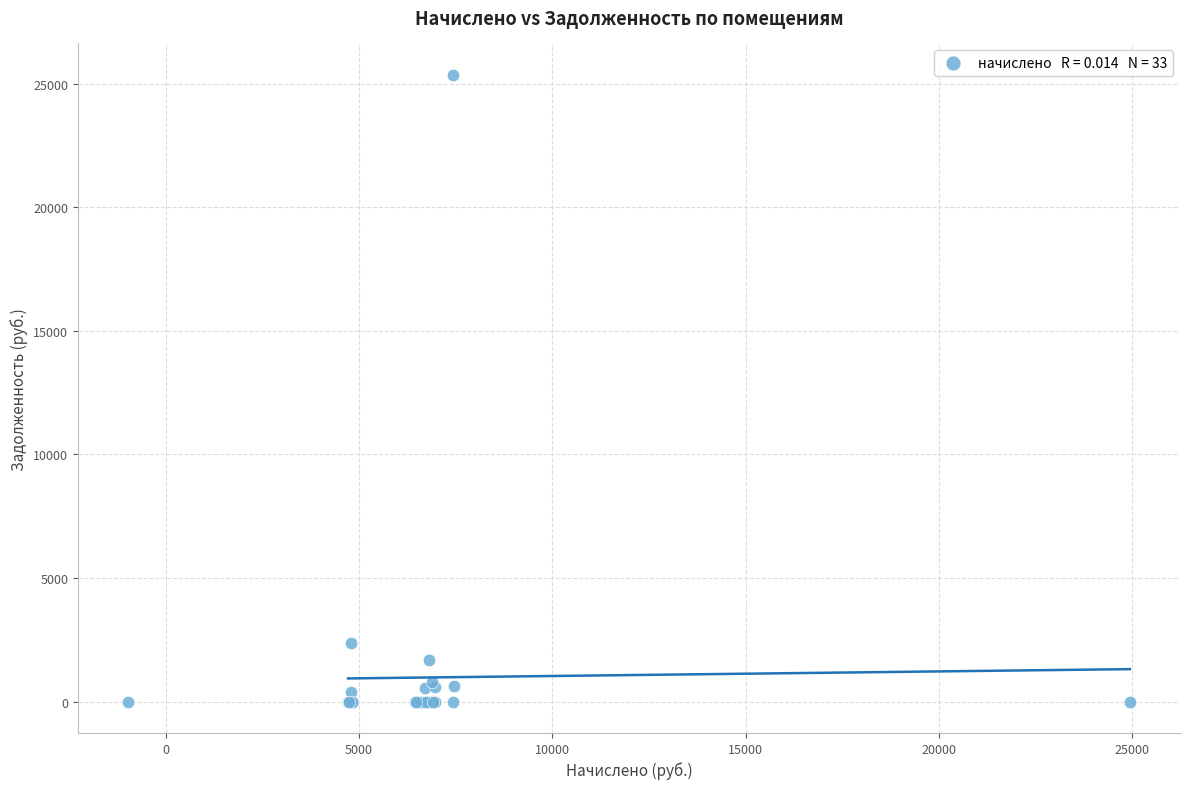

What Y value in the scatter plot is closest to 12679?

2357.5